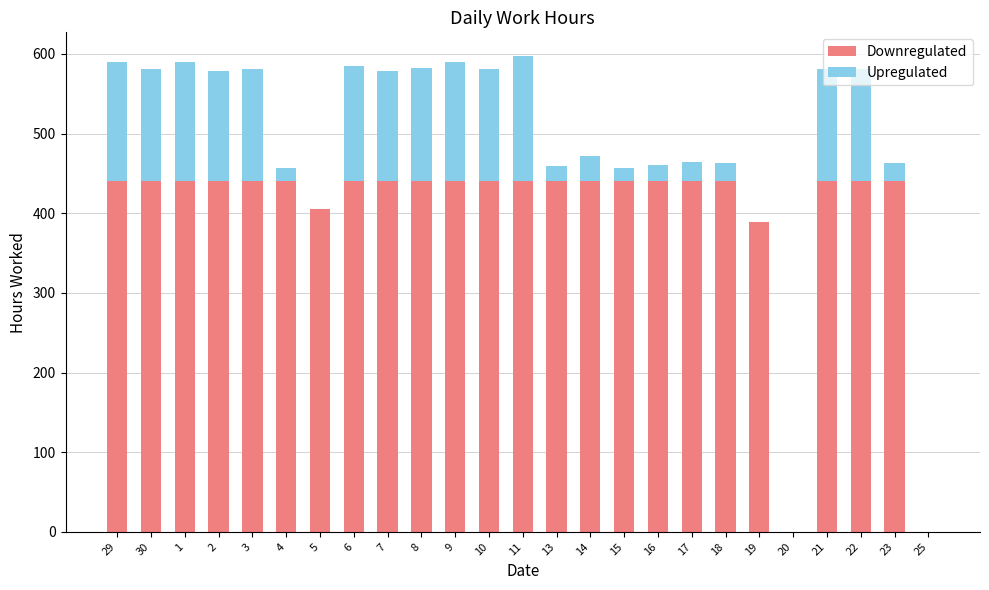

True or false: Downregulated has a value of 284.4 at 13.

False